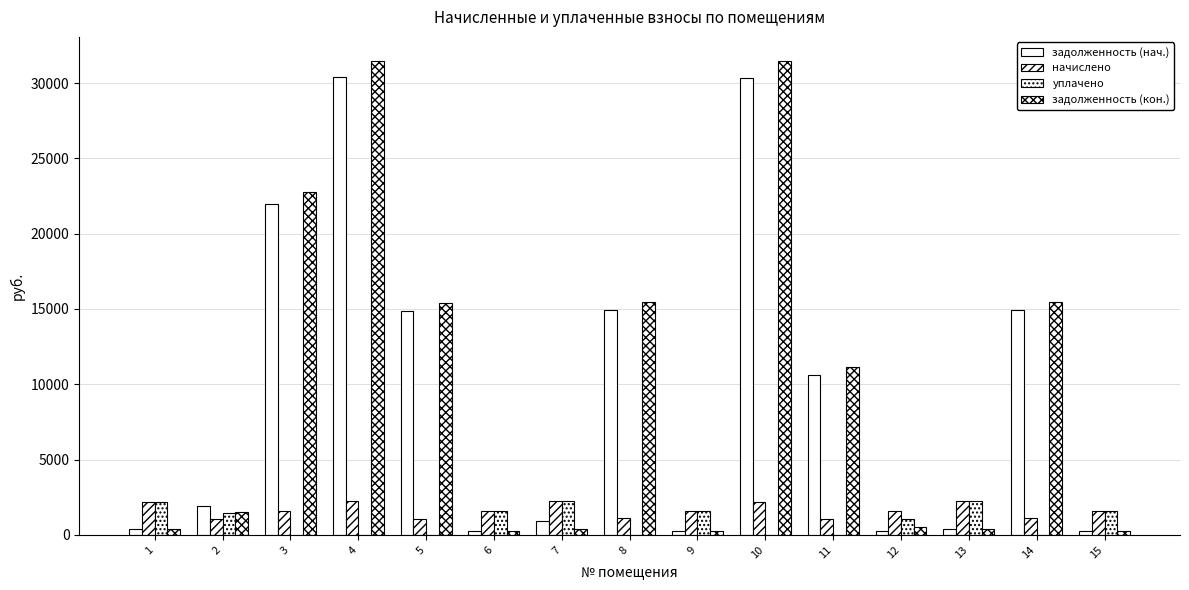

How many series are shown in this chart?

4